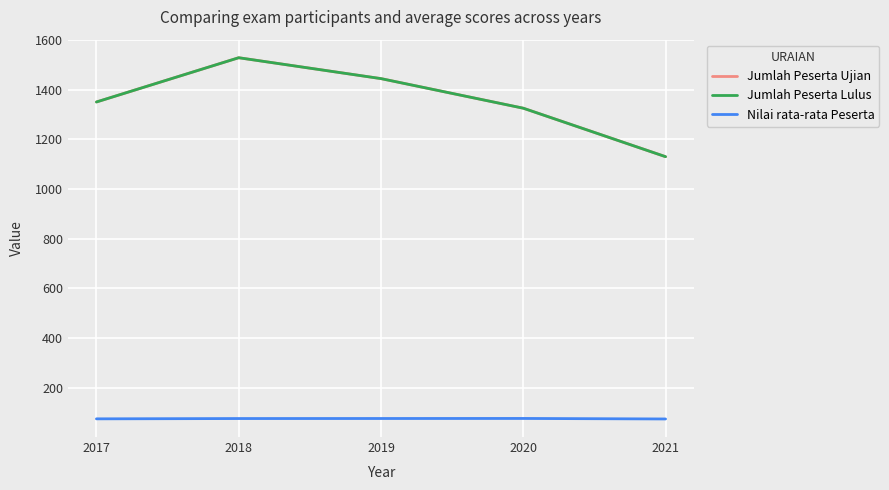

True or false: Nilai rata-rata Peserta has a value of 112.0 at 2021.

False